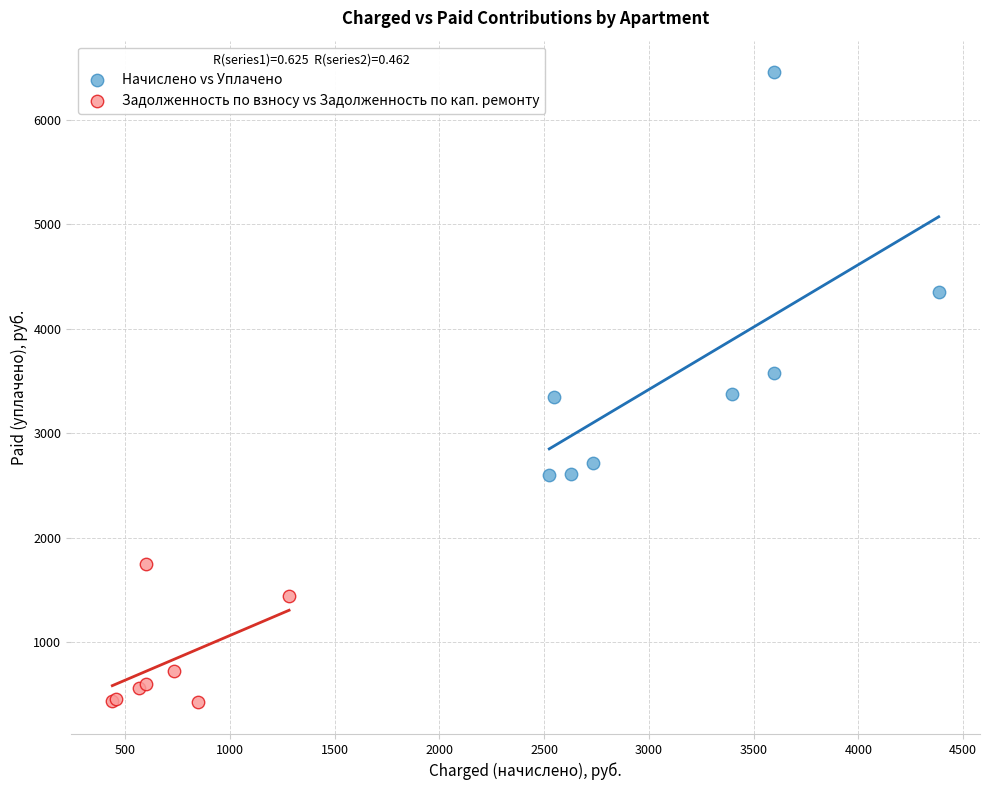

Which series reaches the maximum Y coordinate?

Начислено vs Уплачено